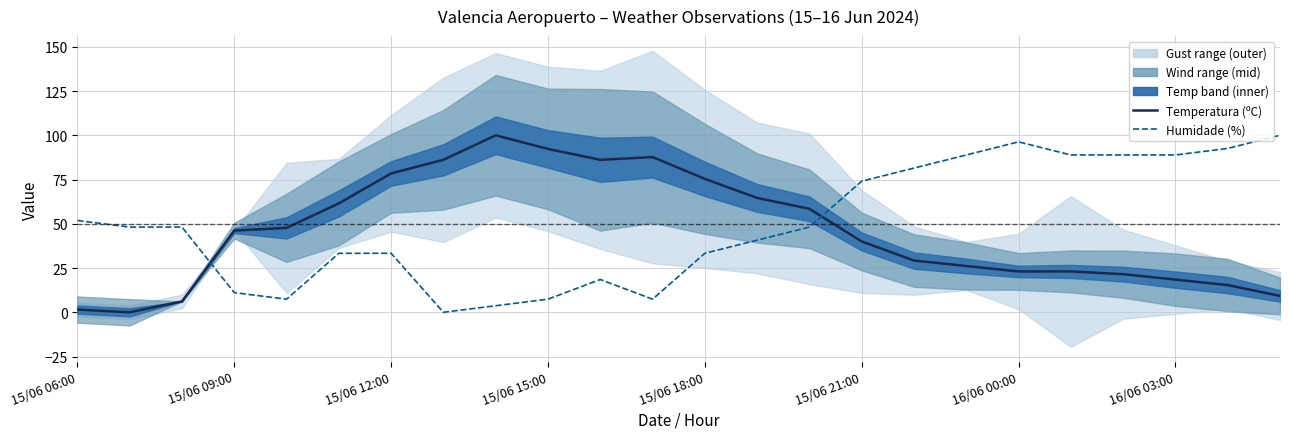

What is the sum of the Temperatura (ºC) values at 19 and 13?

87.7